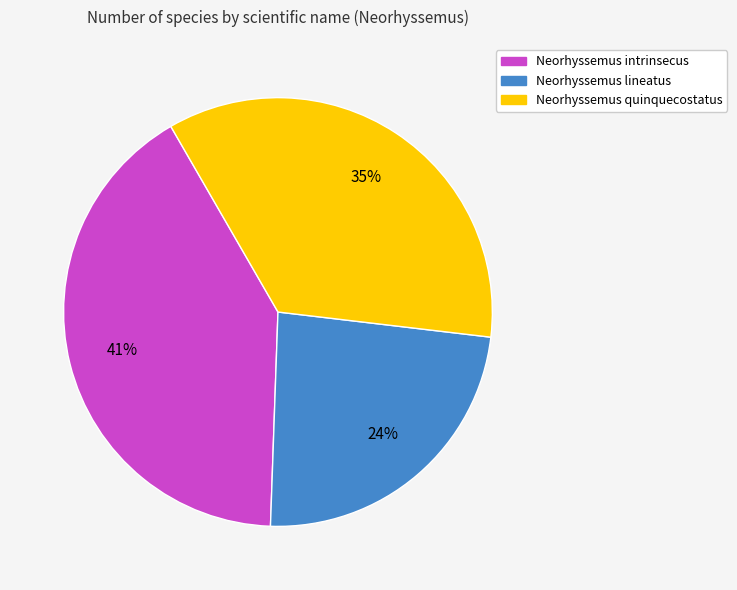

To the nearest percent, what is the average slice percentage?

33%